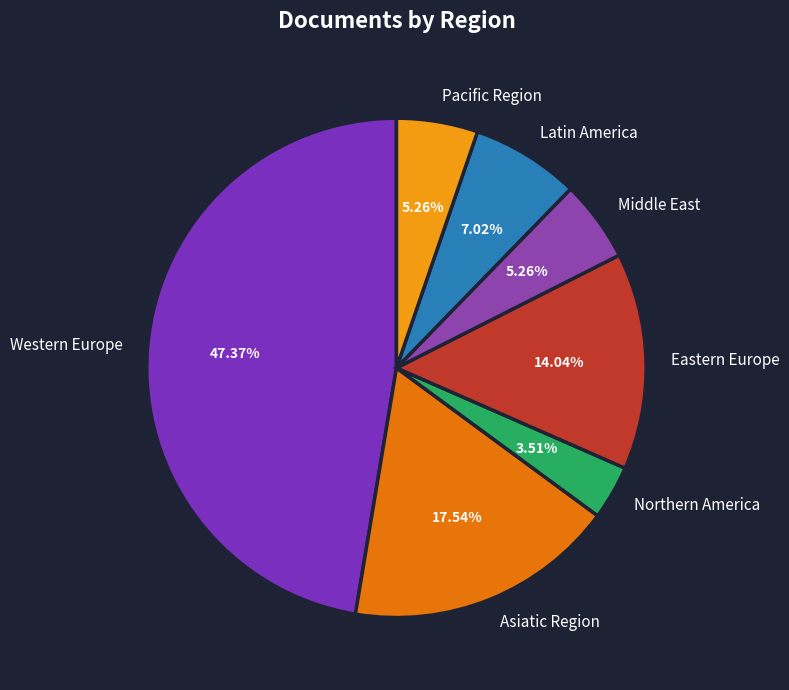

What is the largest slice in the pie chart?

Western Europe